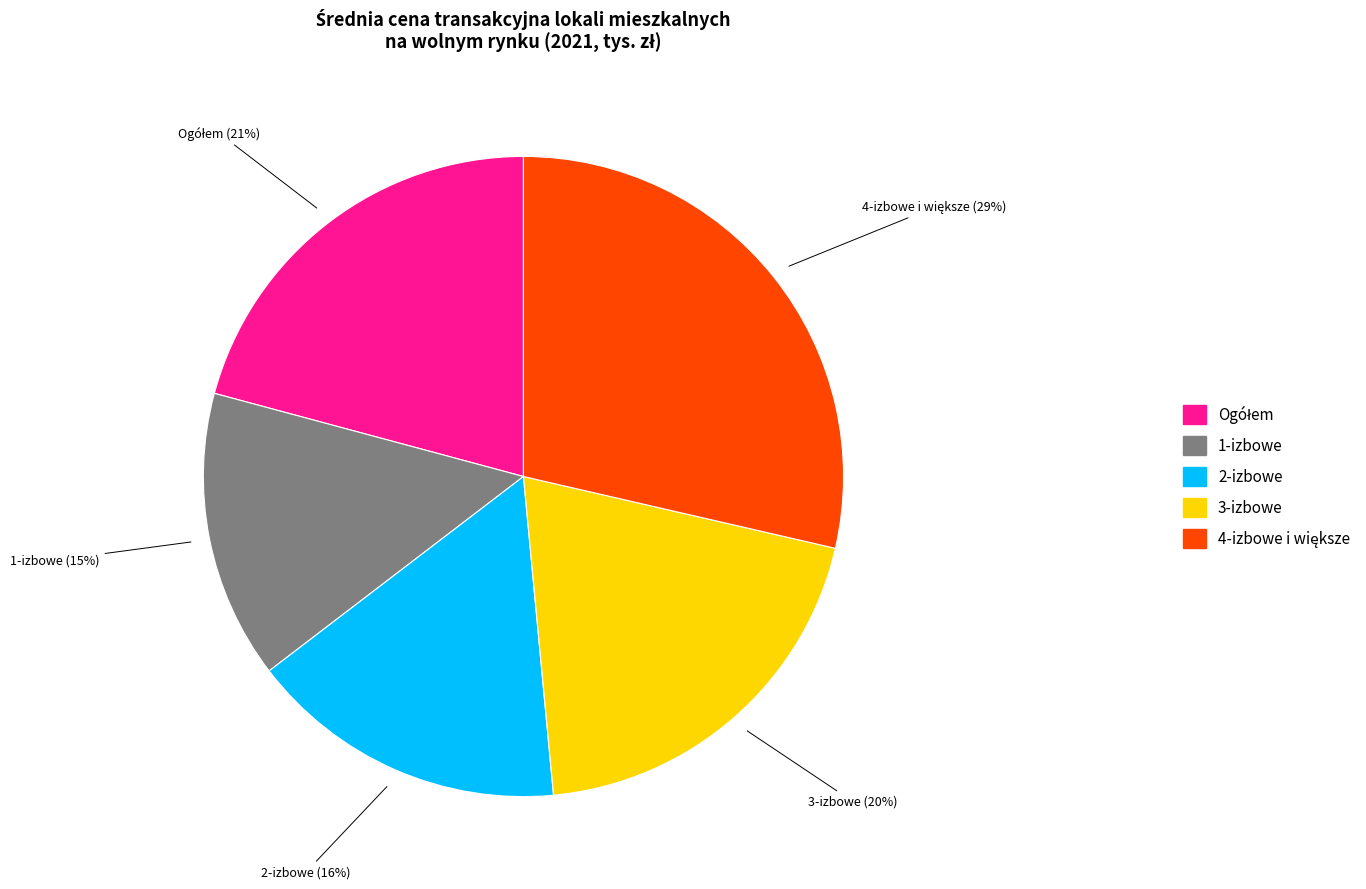

Which slice is the smallest?

1-izbowe